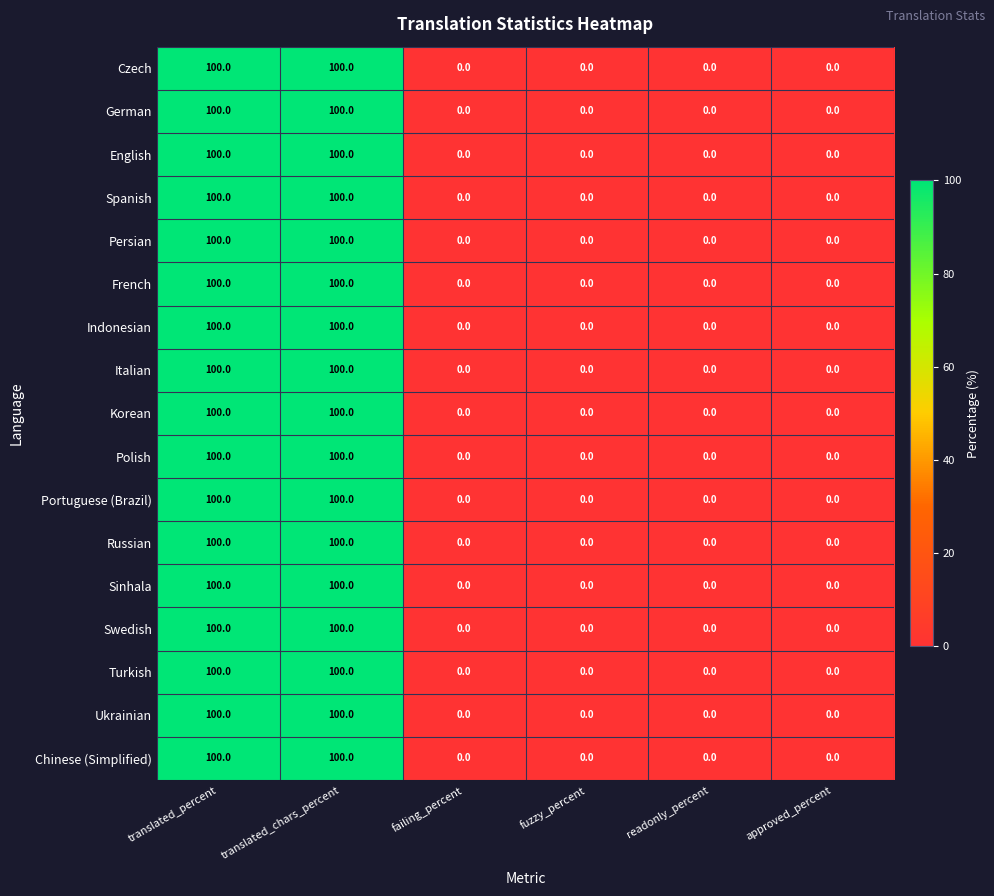

What is the difference between the maximum and minimum values in the German series?

100